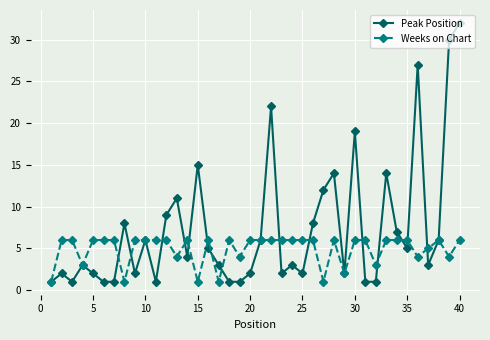

Count the Weeks on Chart values in the range 4 to 6.

32